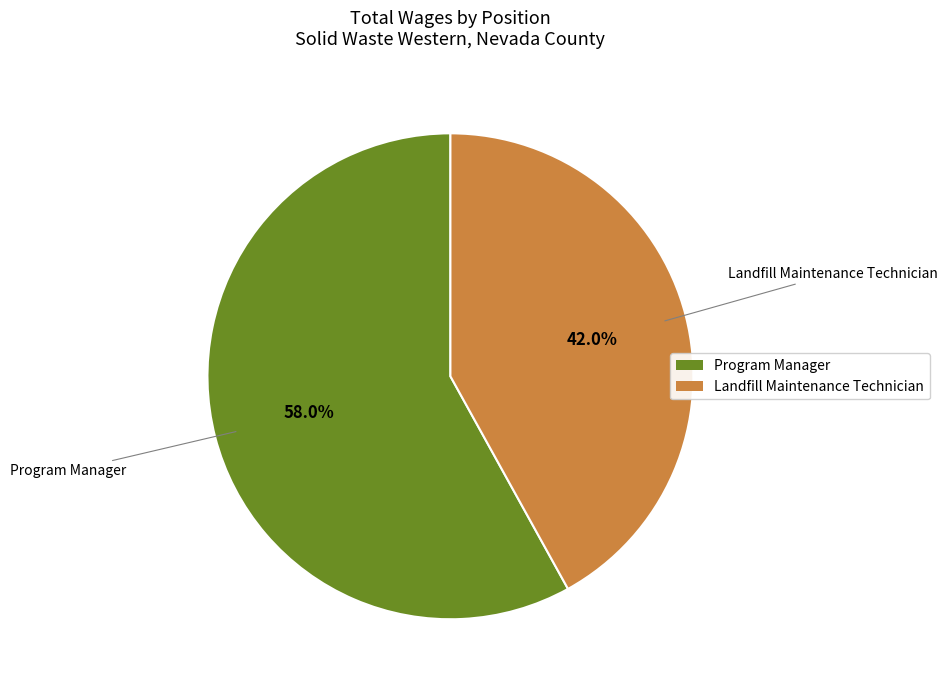

How many slices are in this pie chart?

2